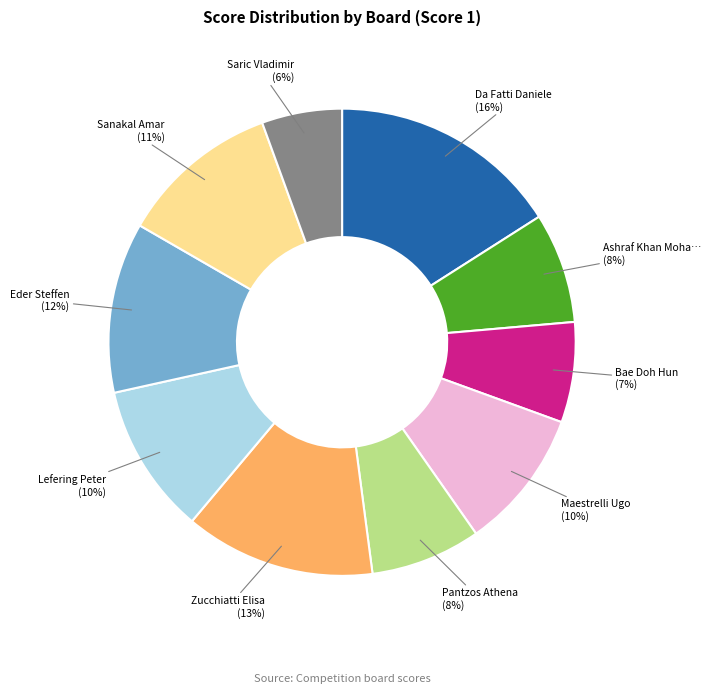

Does any single category account for the majority?

No